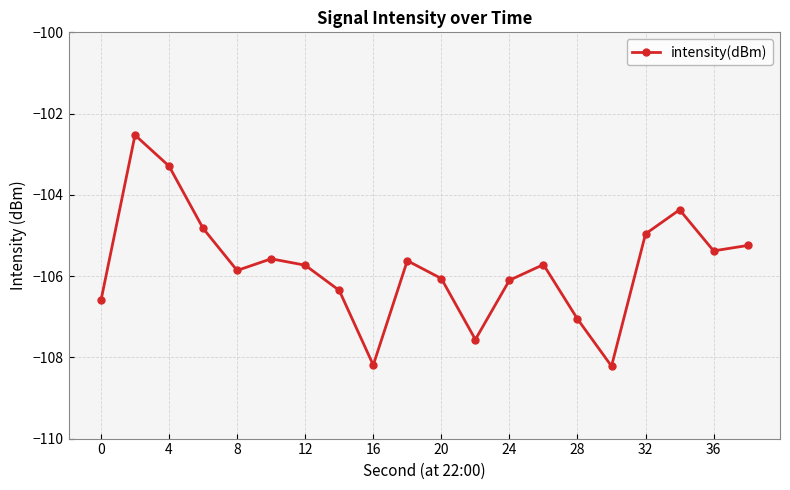

What is the maximum value shown in the chart?

-102.5